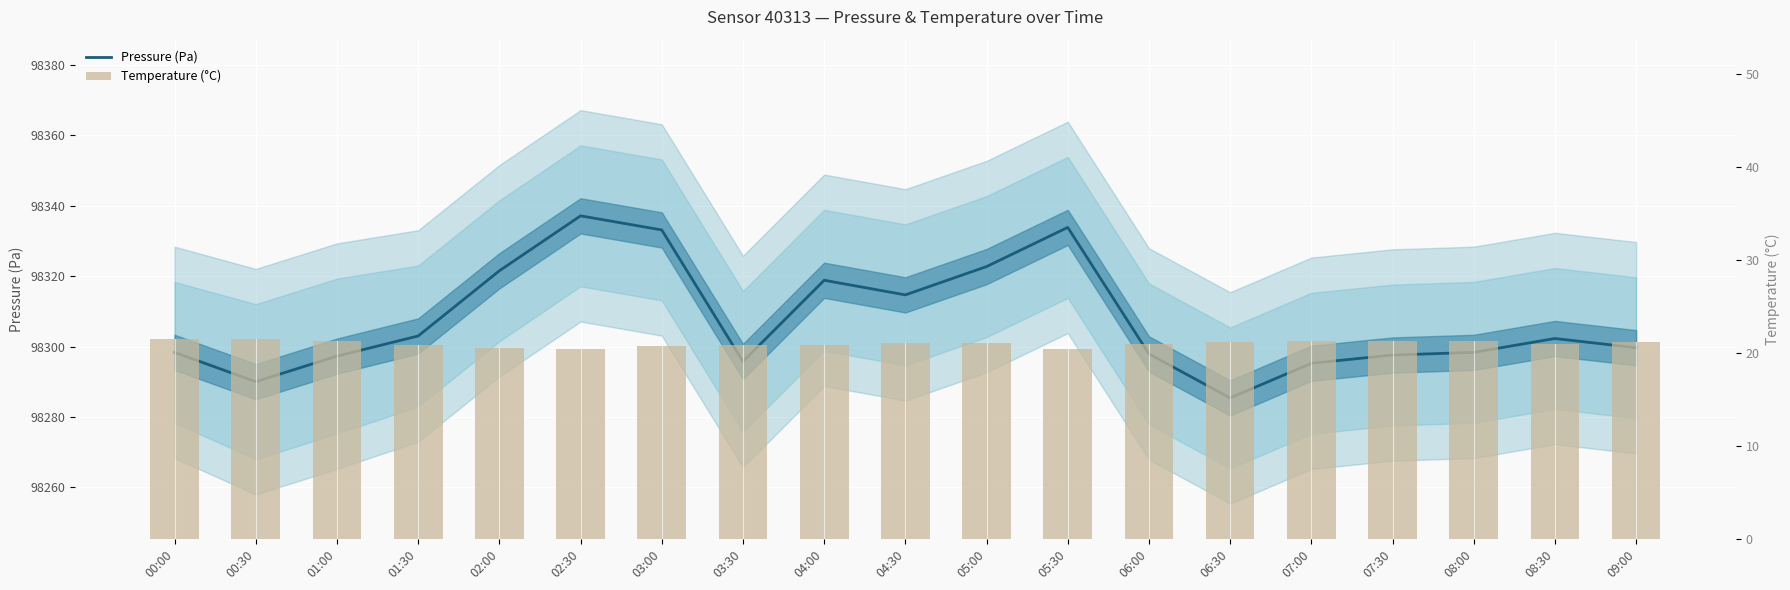

At which label does Pressure (Pa) first exceed 98299?

01:30